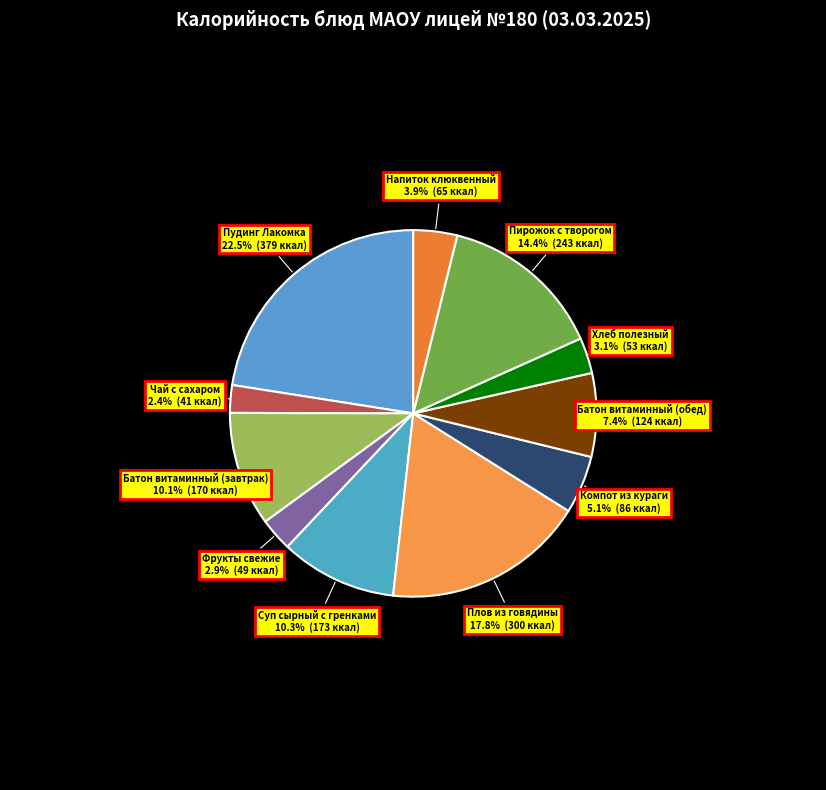

Does Компот из кураги account for over 50% of the chart?

No